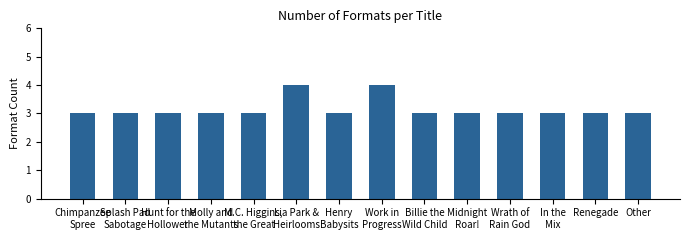

Are the bars horizontal?

No